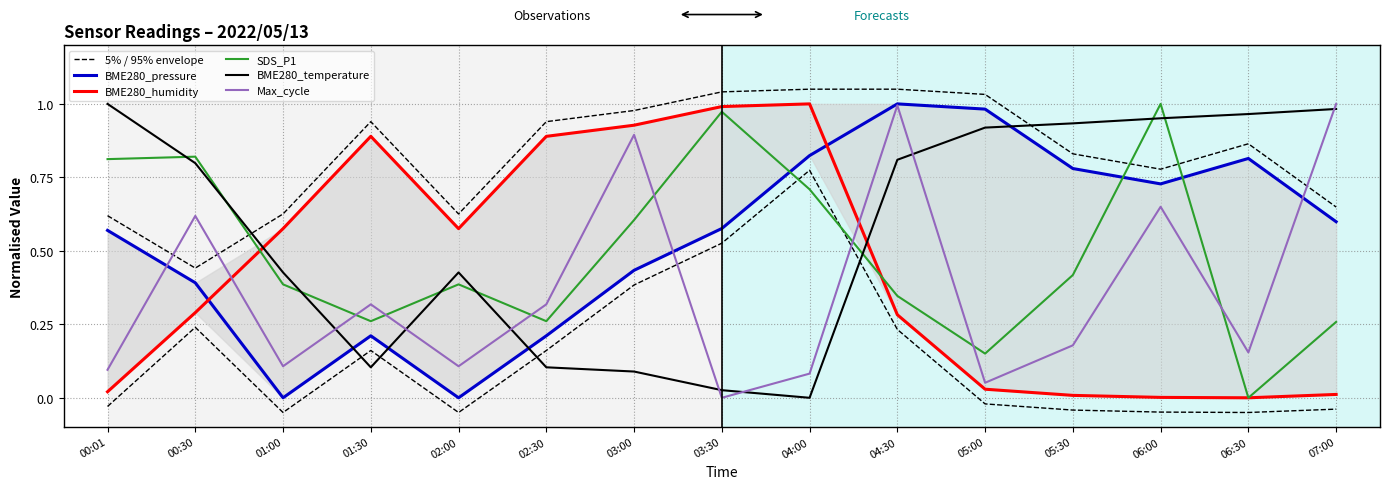

Where is the first local maximum for BME280_pressure?

01:30